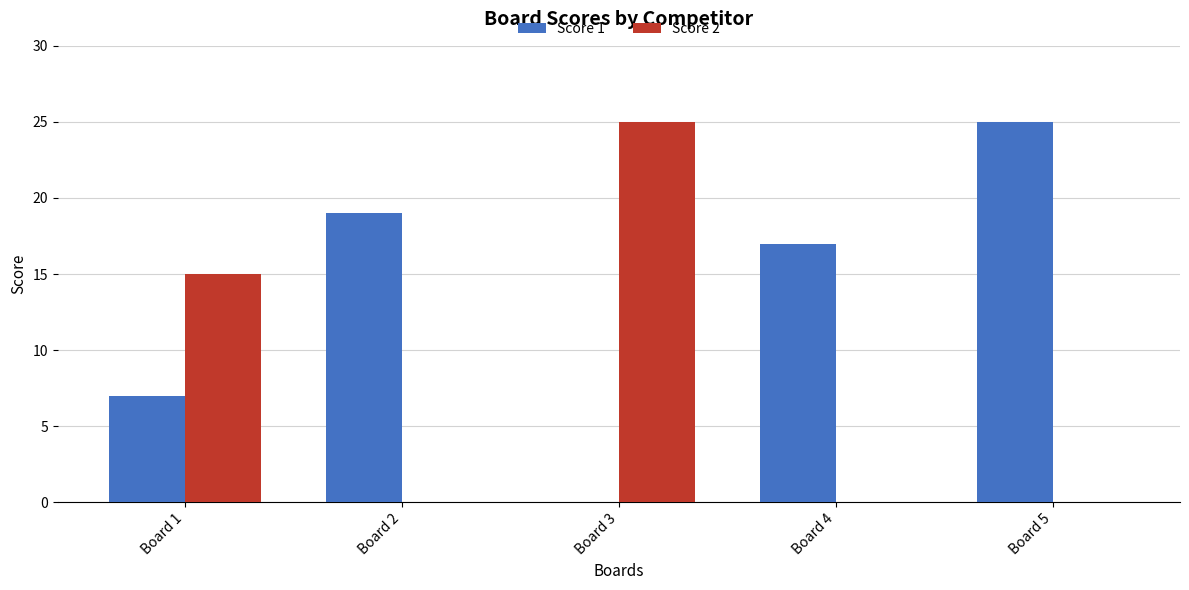

Are the bars horizontal?

No